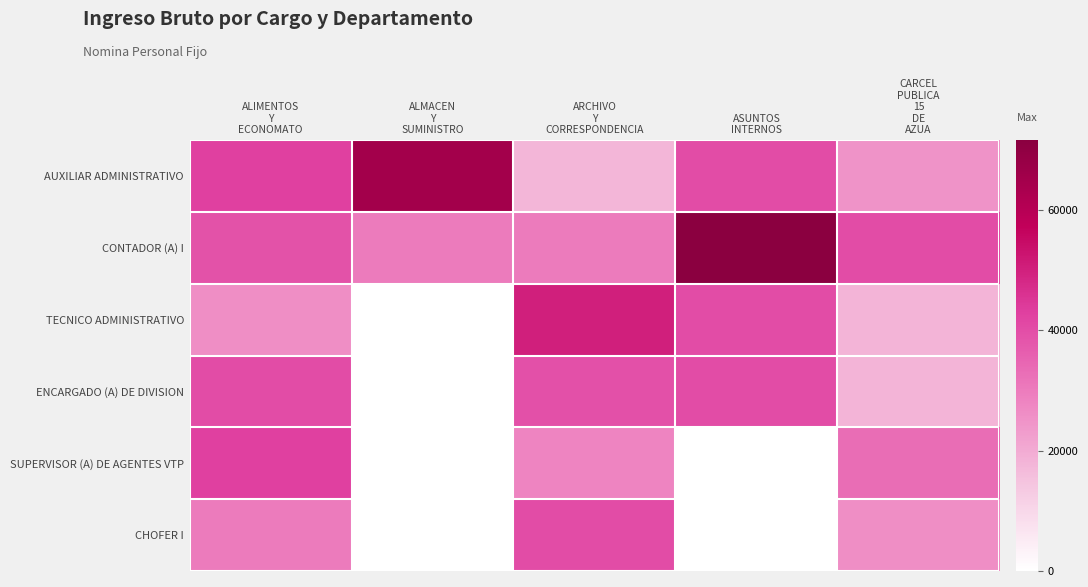

What is the total value across all series at ASUNTOS
INTERNOS?

191500